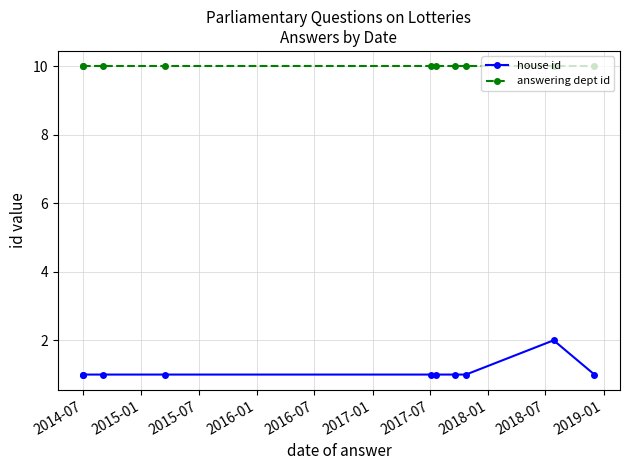

Which has a higher value, 2018-01 or 2019-01?

2018-01